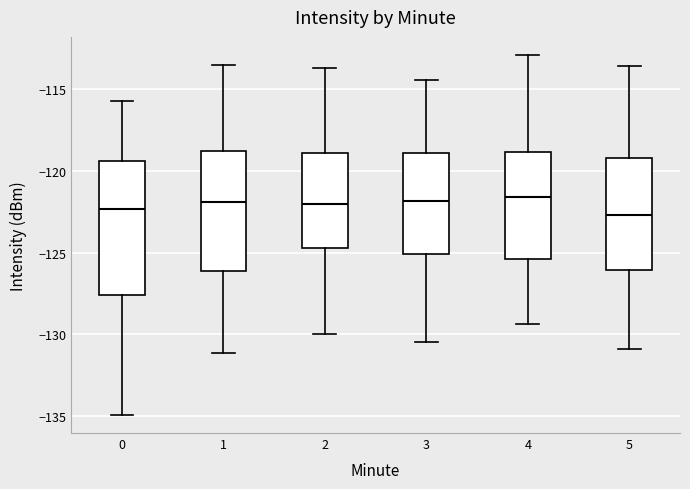

Where does the median line of the box at x = 1 sit on the y-axis? The values are not printed on the chart, so give them approximately, as read against the axis.

-122.0